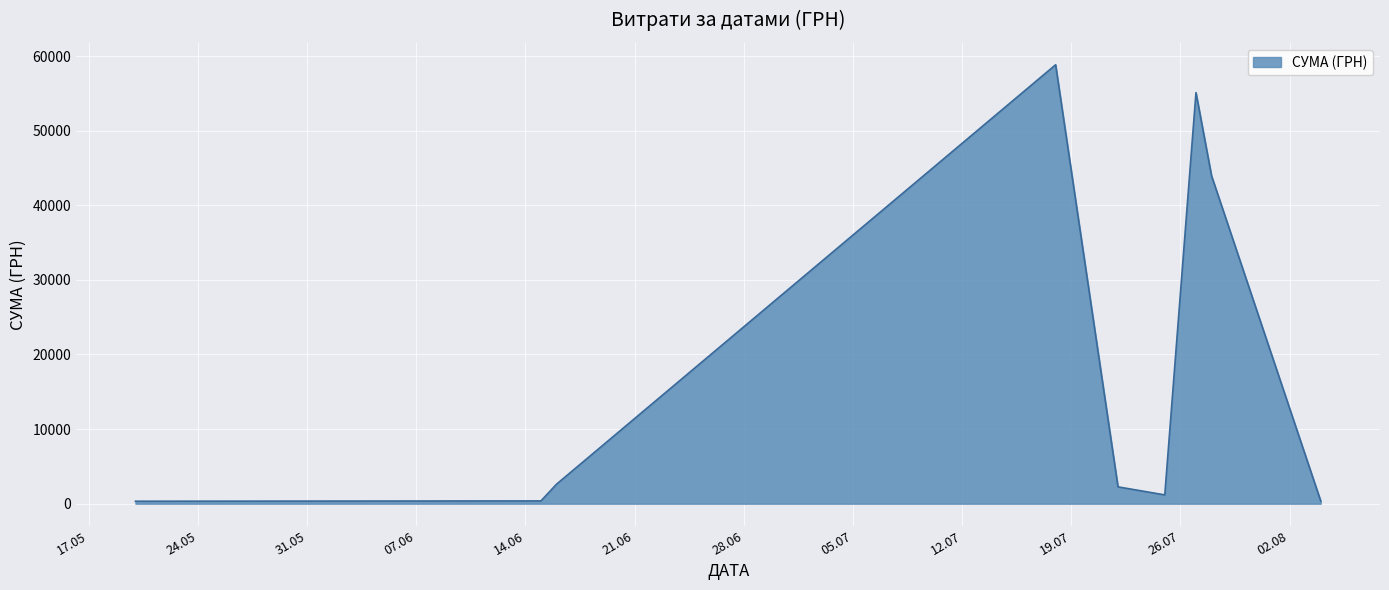

What is the greatest value displayed?

58840.0